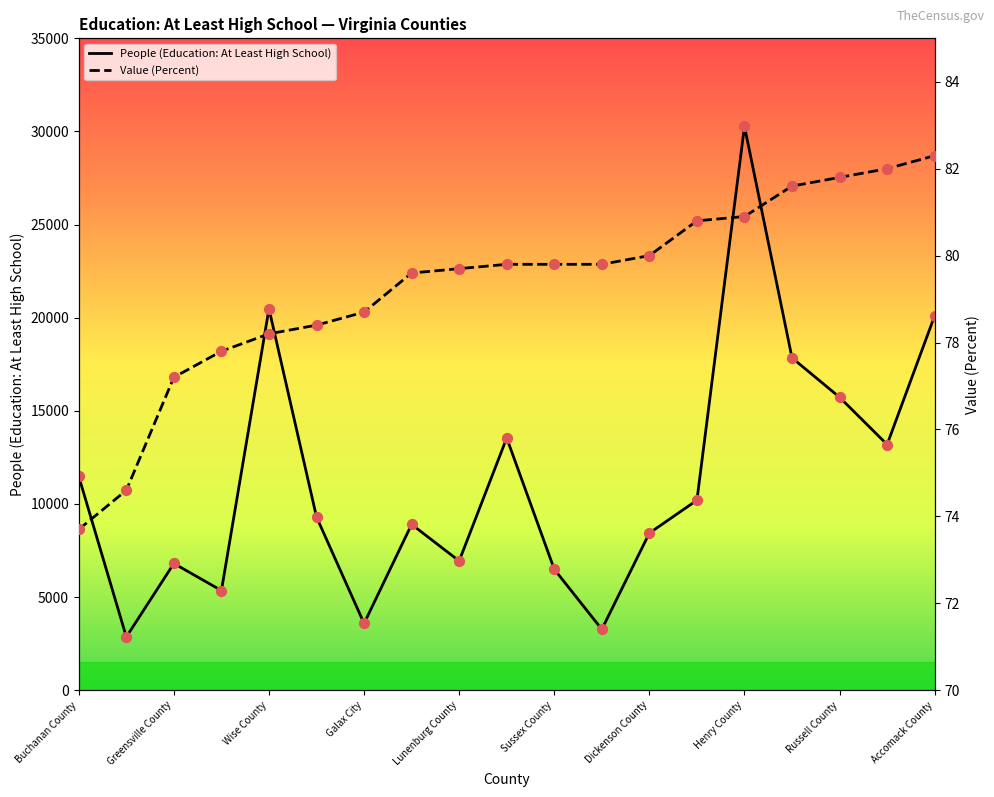

Which series has the largest total across all categories?

People (Education: At Least High School)